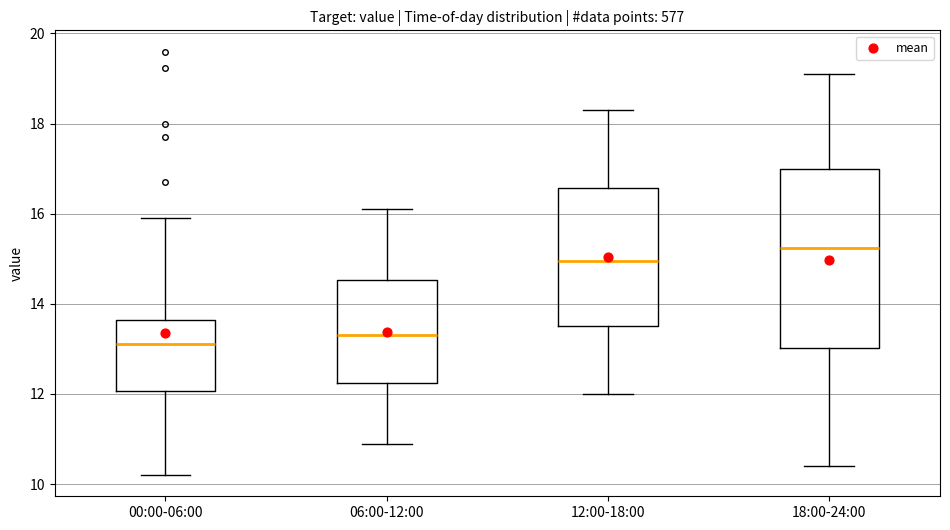

Reading left to right, read every box against the y-axis: the position of its median line, the range the box covers, and the ends of its whiskers. The values are not printed on the chart, so give them approximately, as read against the axis.

00:00-06:00: median 13.2, box 12.0 to 13.6, whiskers 10.2 to 16.0
06:00-12:00: median 13.4, box 12.2 to 14.6, whiskers 11.0 to 16.2
12:00-18:00: median 15.0, box 13.6 to 16.6, whiskers 12.0 to 18.4
18:00-24:00: median 15.2, box 13.0 to 17.0, whiskers 10.4 to 19.2